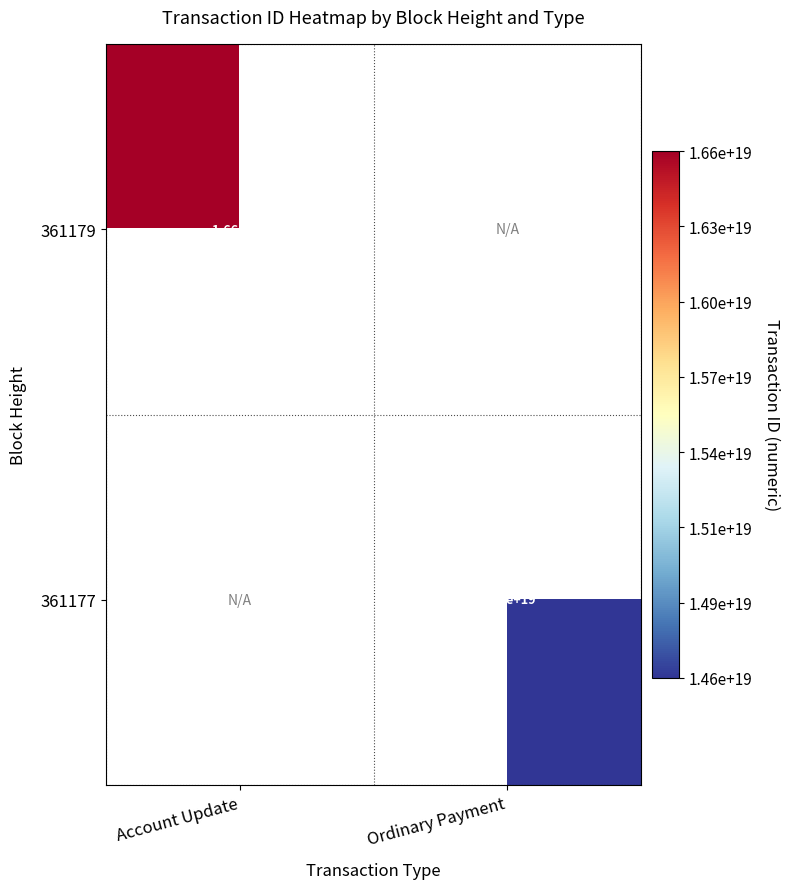

The value of 361179 at Account Update is 5548469051082843136. True or false?

False